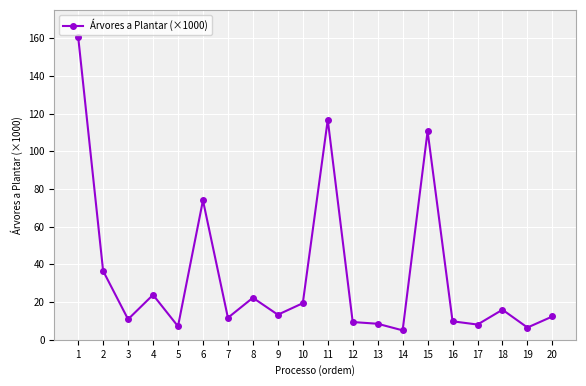

Approximately how many times larger is the value at 6 compared to 19?

11.4